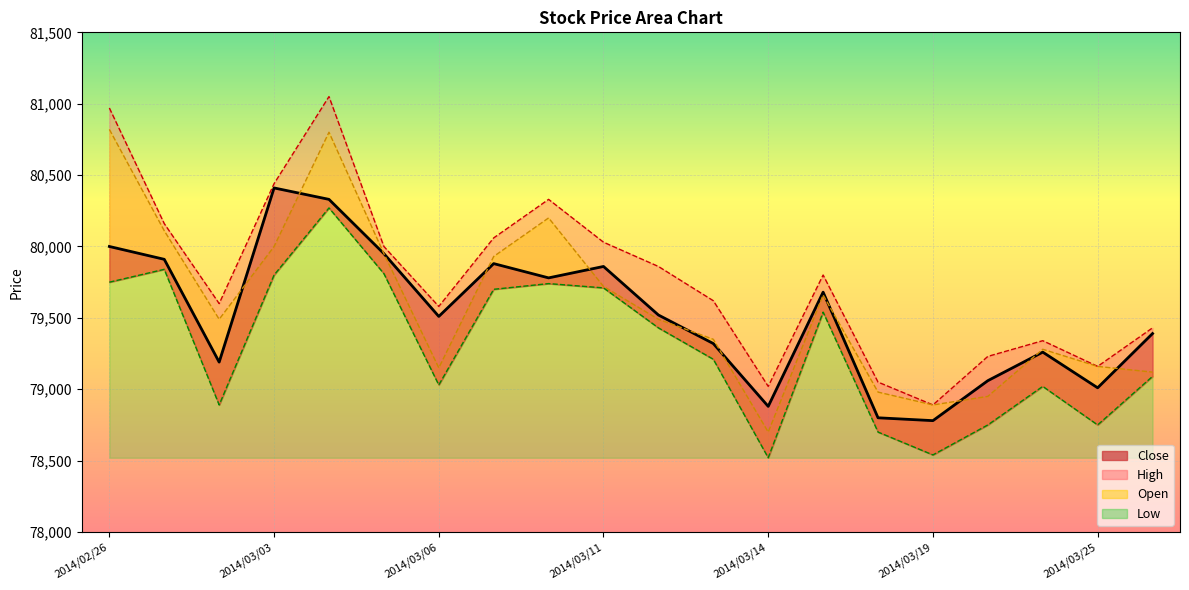

True or false: High and Close intersect in this chart.

False